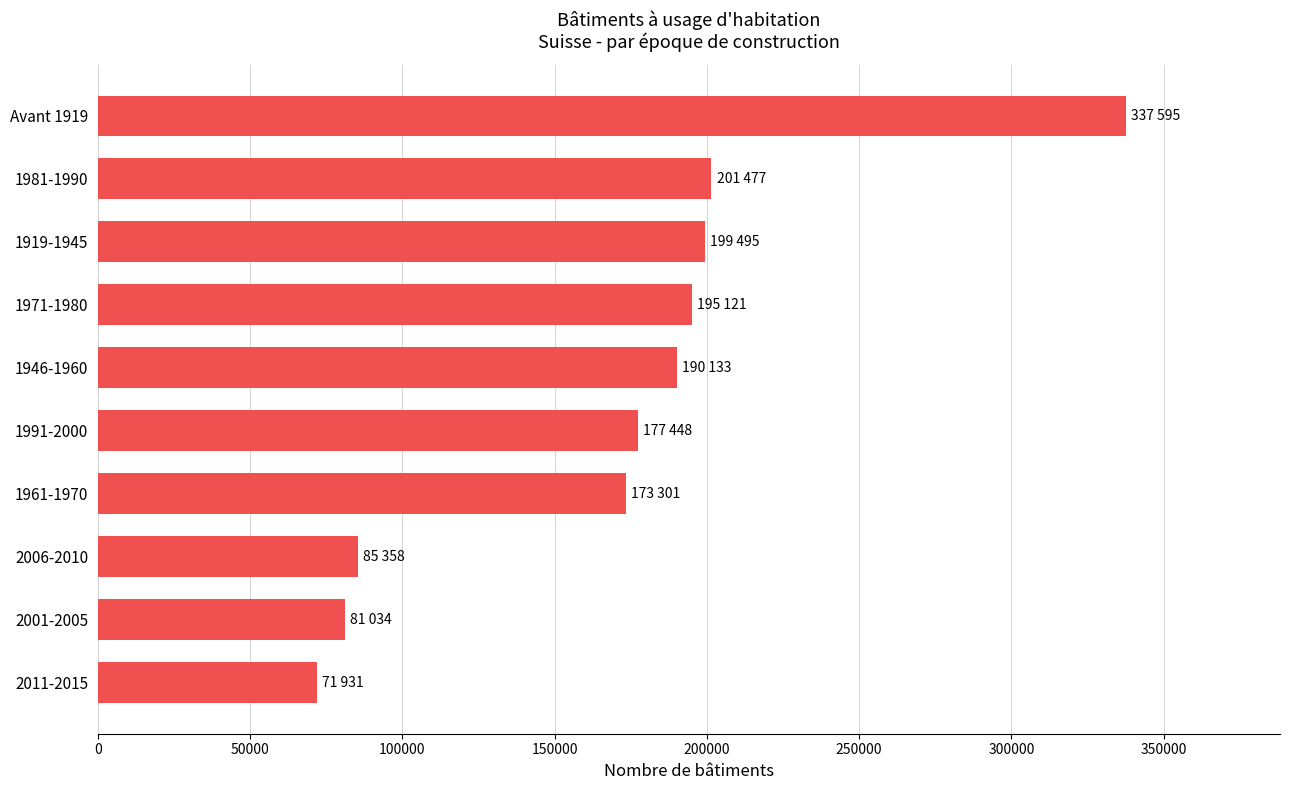

Reading bottom to top, what are all the values shown in this chart?

71931	81034	85358	173301	177448	190133	195121	199495	201477	337595